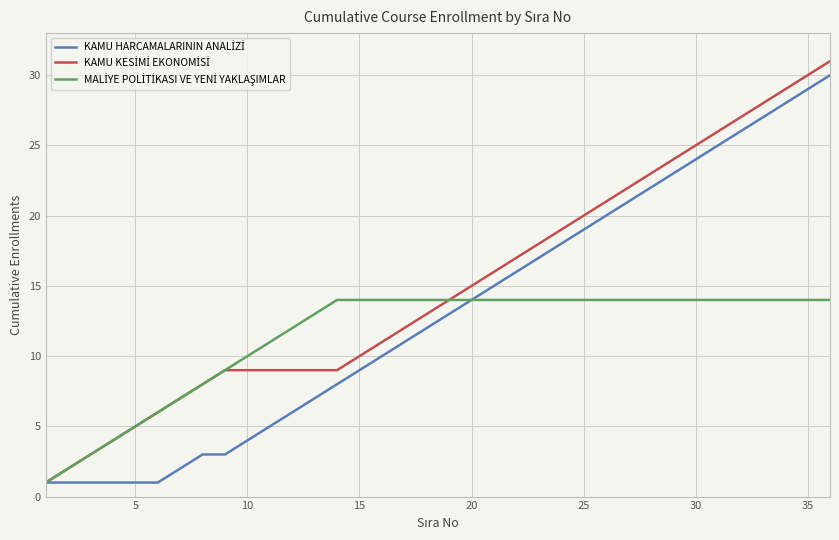

What is the greatest value displayed?

31